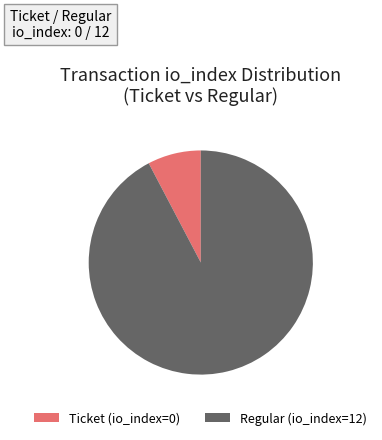

Combined, do Regular (io_index=12) and Ticket (io_index=0) account for over 50%?

Yes